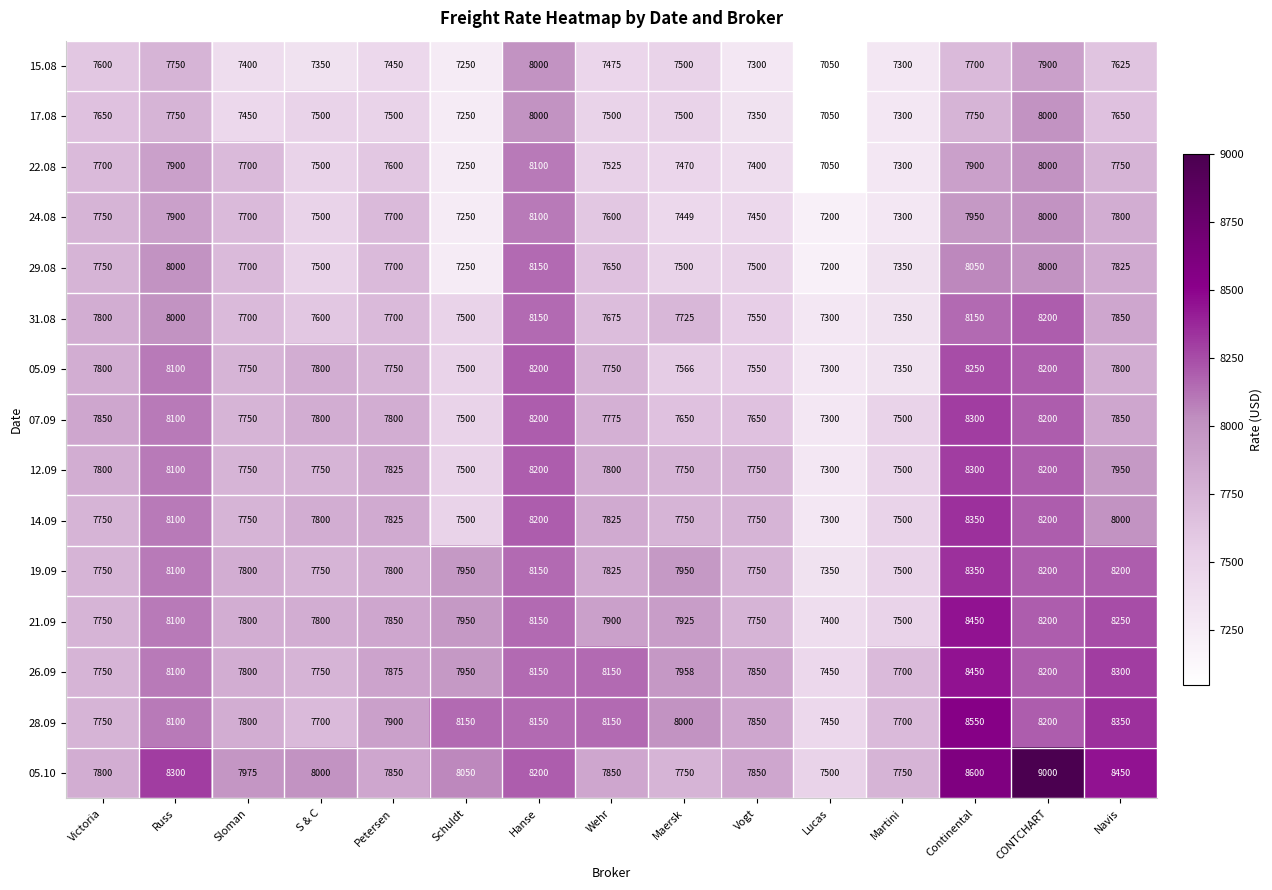

What is the sum of the 15.08 values at CONTCHART and Lucas?

14950